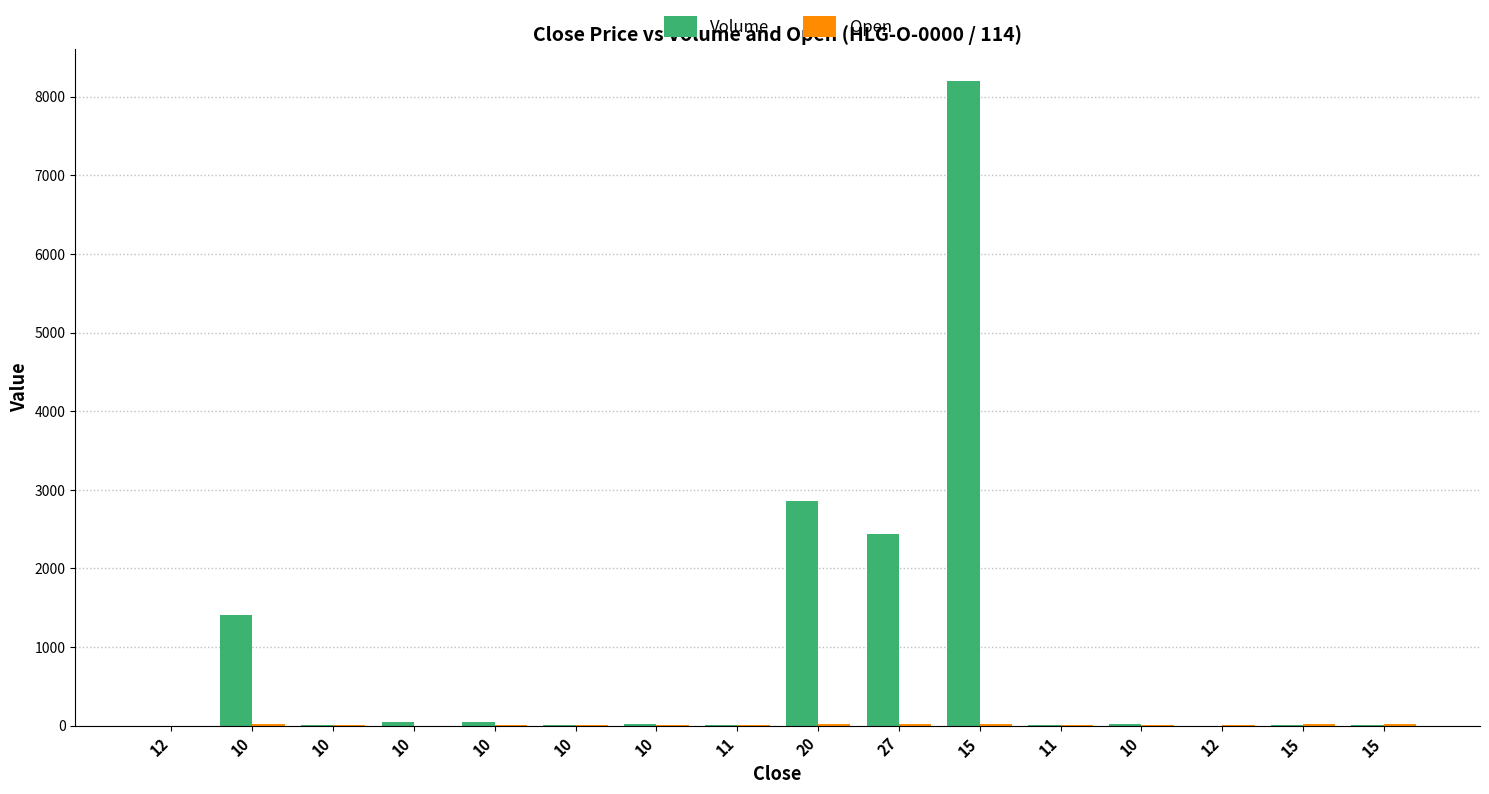

Reading right to left, list all the values displayed in this chart.

Volume: 15=8	15=4	12=1	10=14	11=8	15=8200	27=2443	20=2860	11=10	10=23	10=2	10=48	10=42	10=4	10=1405	12=0
Open: 15=15	15=15	12=12	10=10	11=11	15=15	27=25	20=19	11=11	10=10	10=10	10=10	10=1	10=10	10=20	12=0